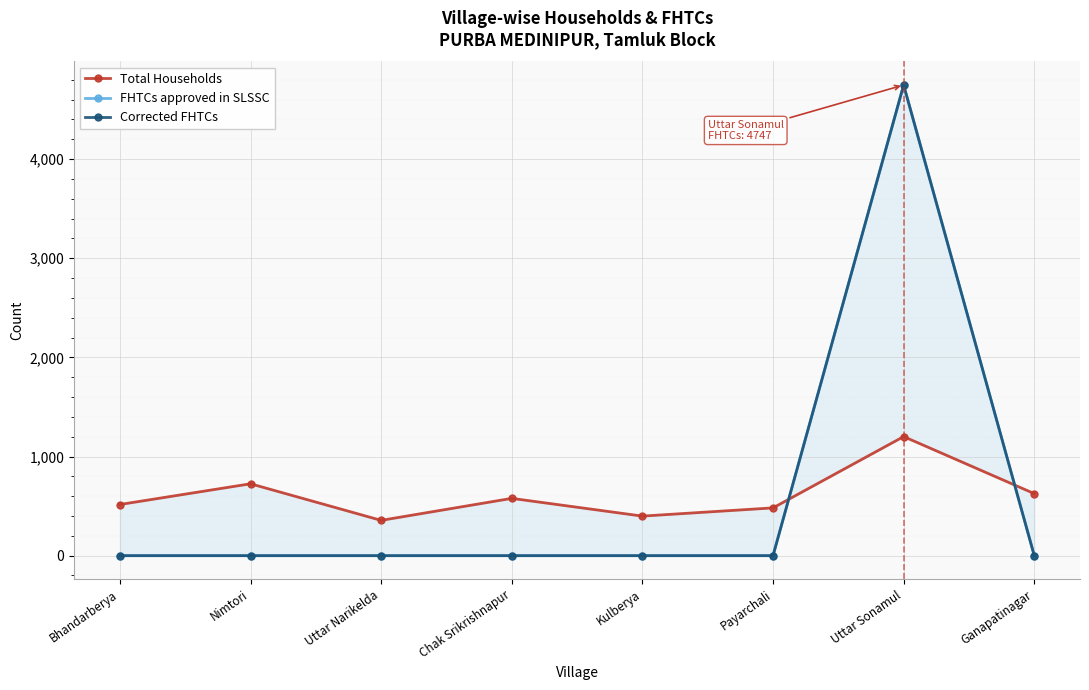

Which series has the largest total across all categories?

Total Households